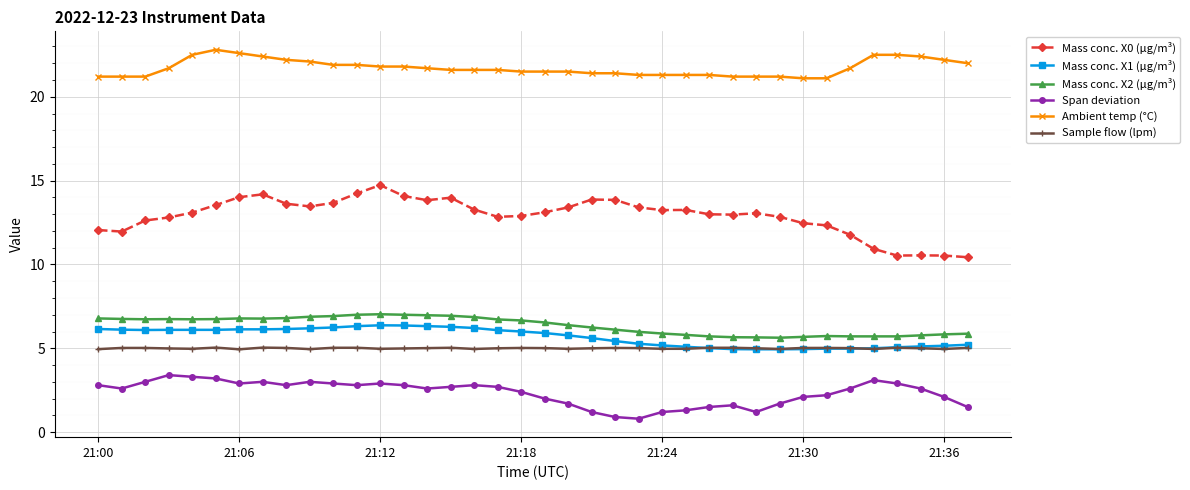

What is the sum of all Mass conc. X1 (μg/m³) values?

216.0